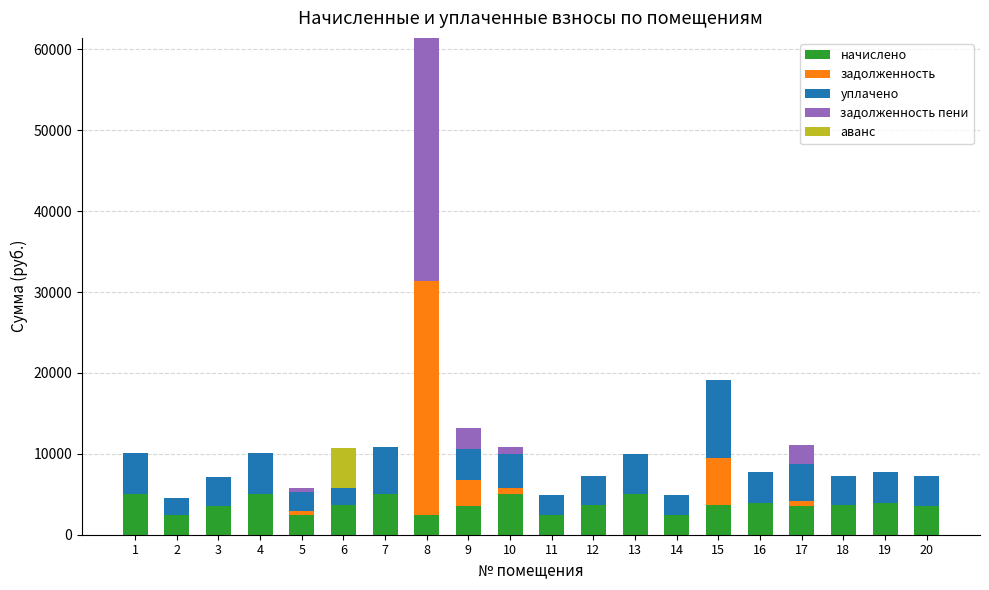

At which category is the sum across all series the highest?

8